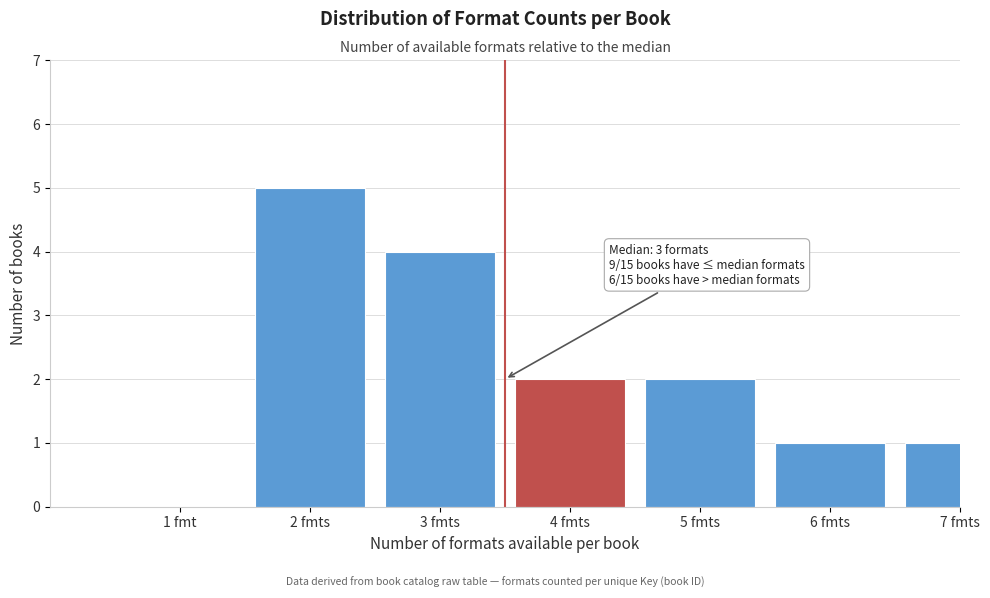

Reading left to right, what are all the values shown in this chart?

1 fmt=0	2 fmts=5	3 fmts=4	4 fmts=2	5 fmts=2	6 fmts=1	7 fmts=1